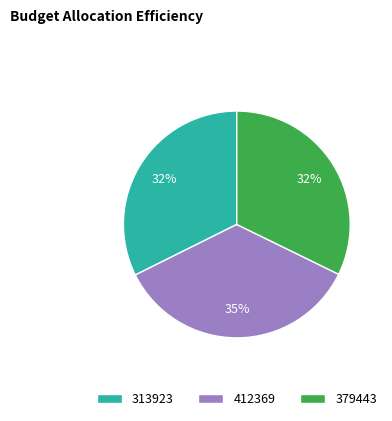

The 379443 slice represents 32% of the pie. True or false?

True